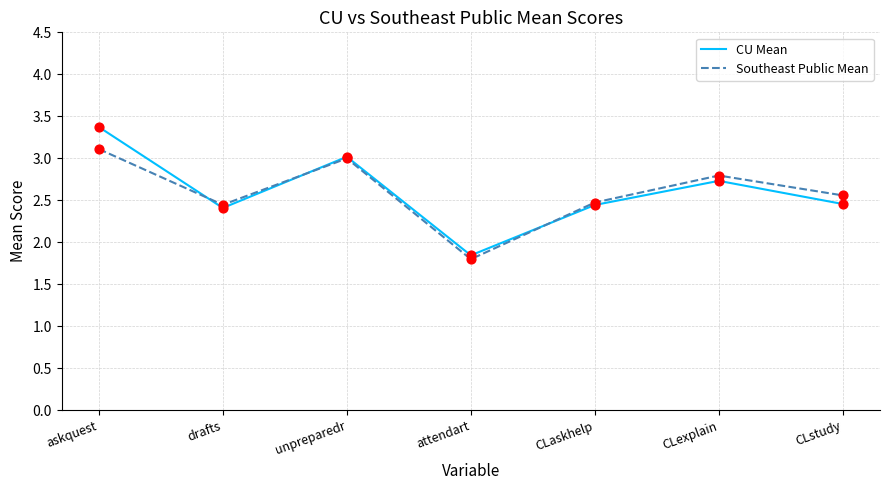

What are all the series names shown in the legend?

CU Mean, Southeast Public Mean